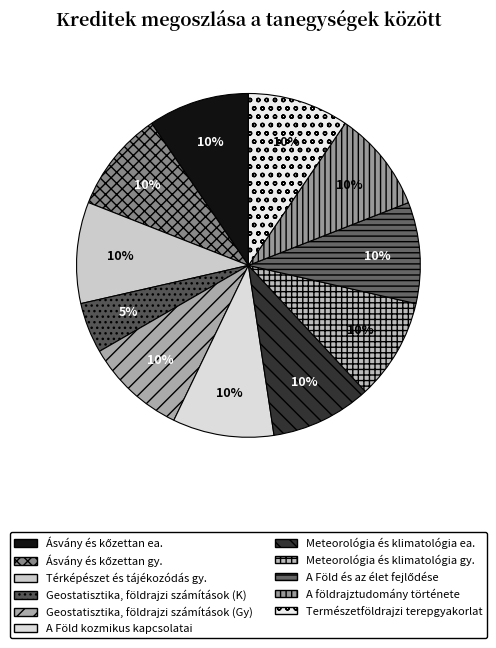

Does A Föld és az élet fejlődése represent more than half of the total?

No